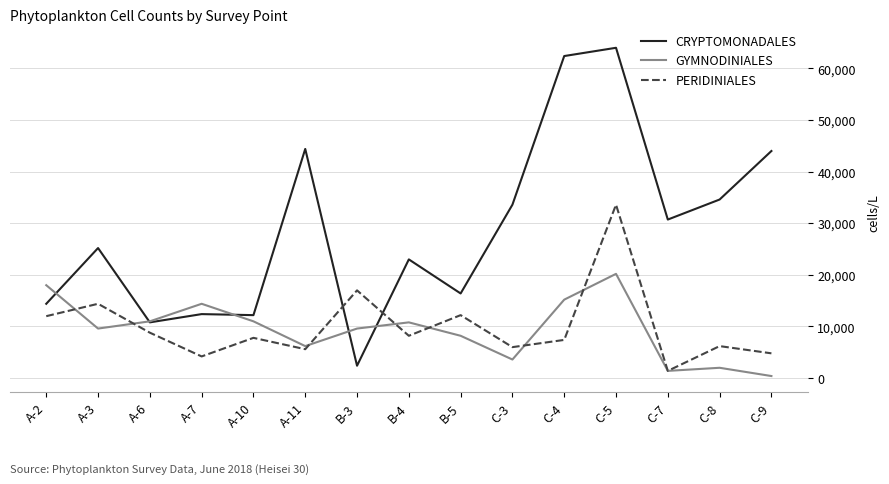

True or false: CRYPTOMONADALES and PERIDINIALES intersect in this chart.

True